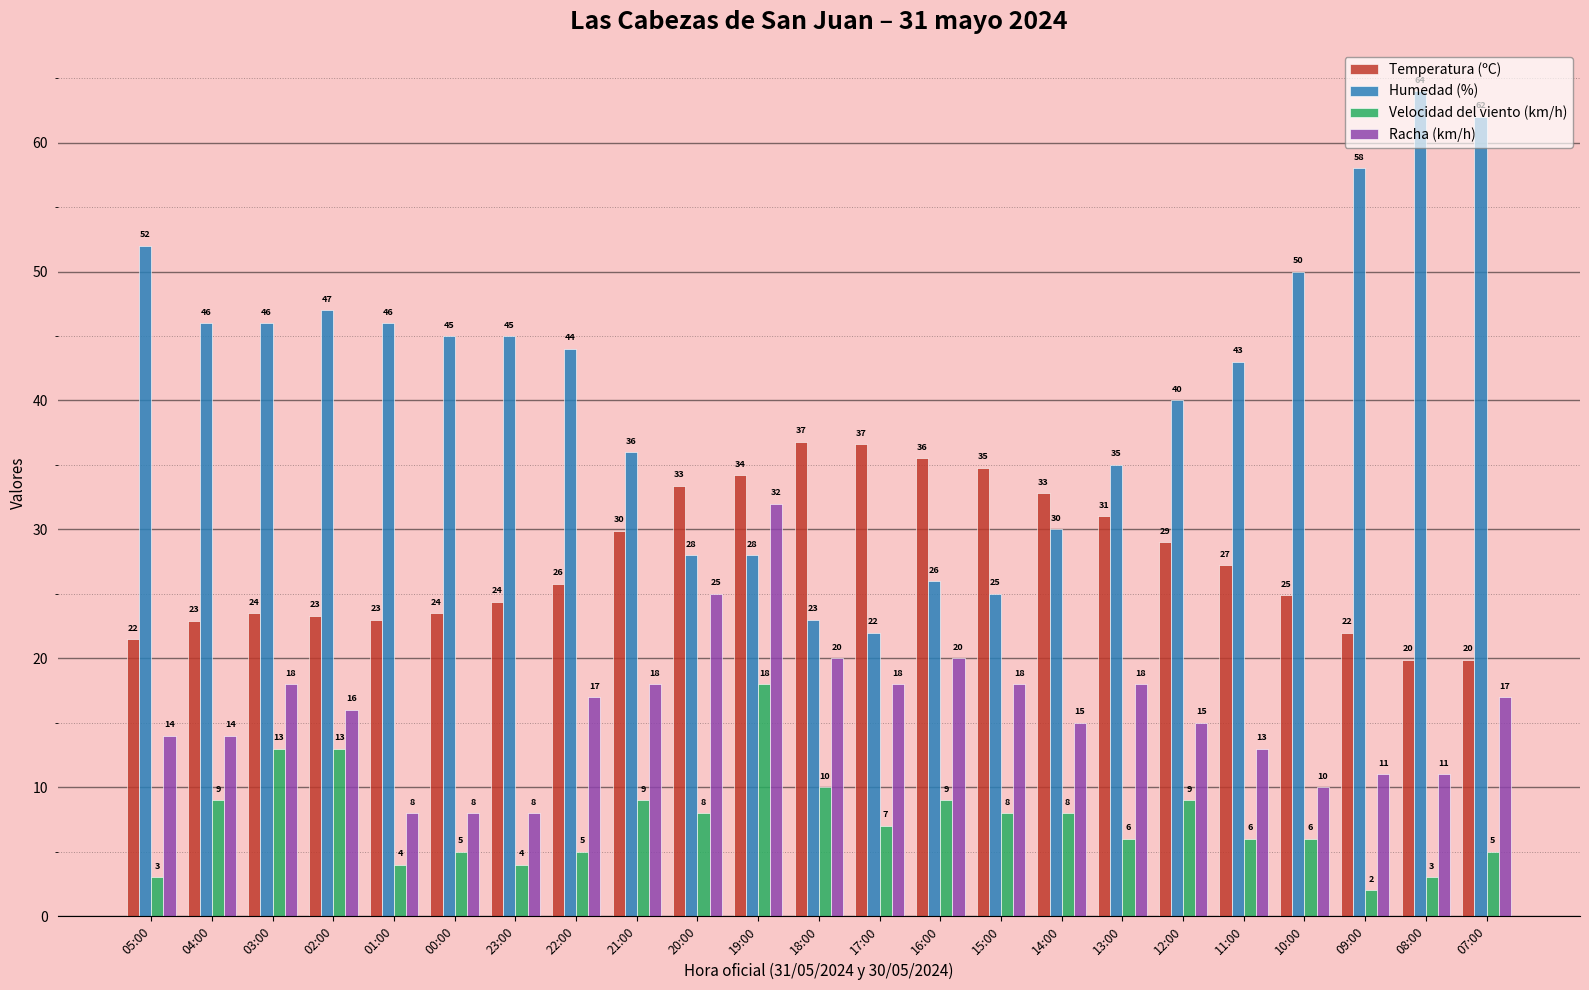

What position from the right is 19:00?

13